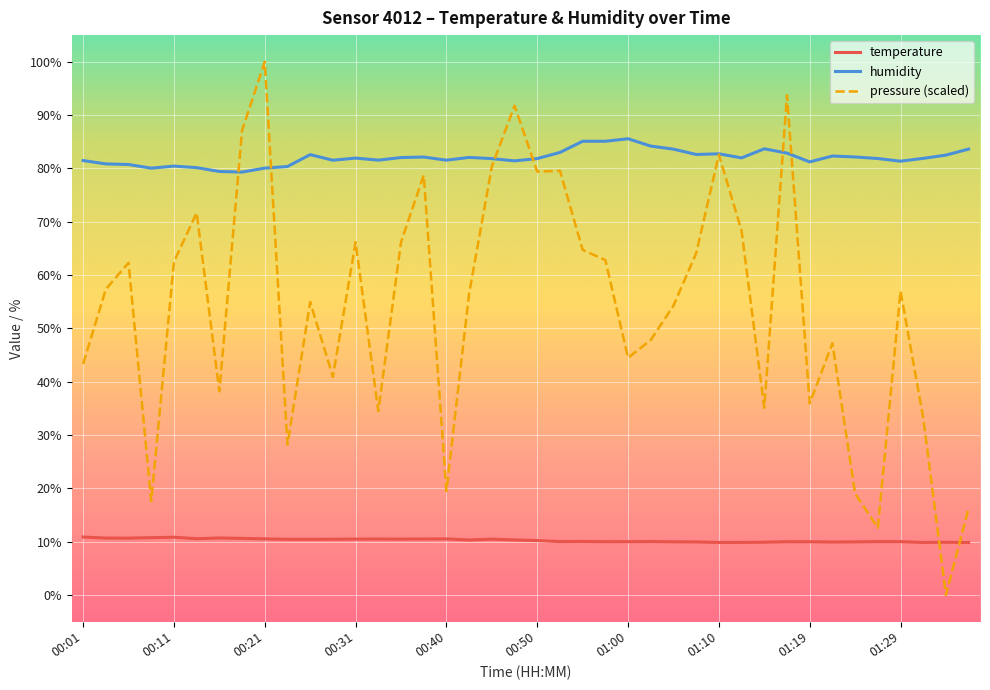

What is the maximum value shown in the chart?

100.0